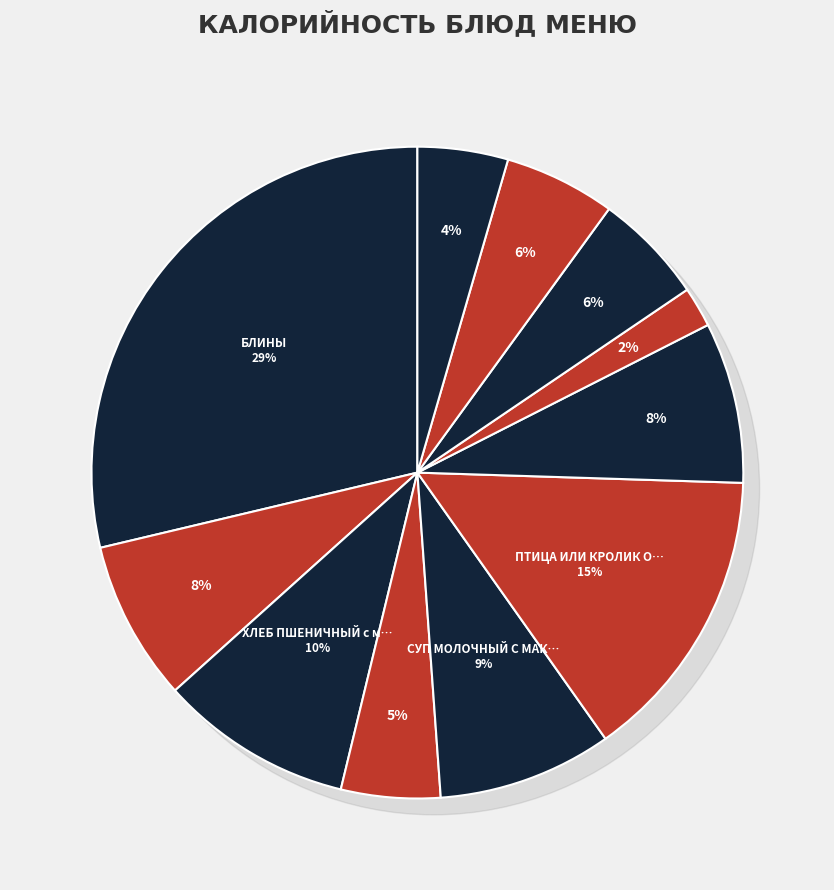

What percentage is the СУП МОЛОЧНЫЙ С МАКАРОННЫМИ ИЗДЕЛИЯМИ slice, to the nearest percent?

9%